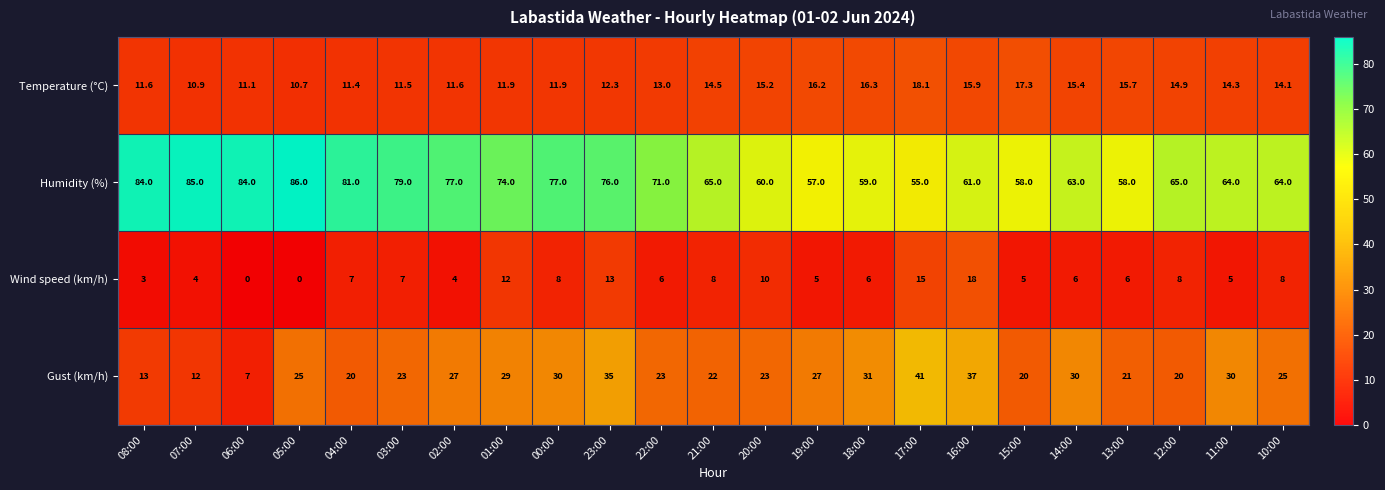

What is the total value across all series at 00:00?

126.9